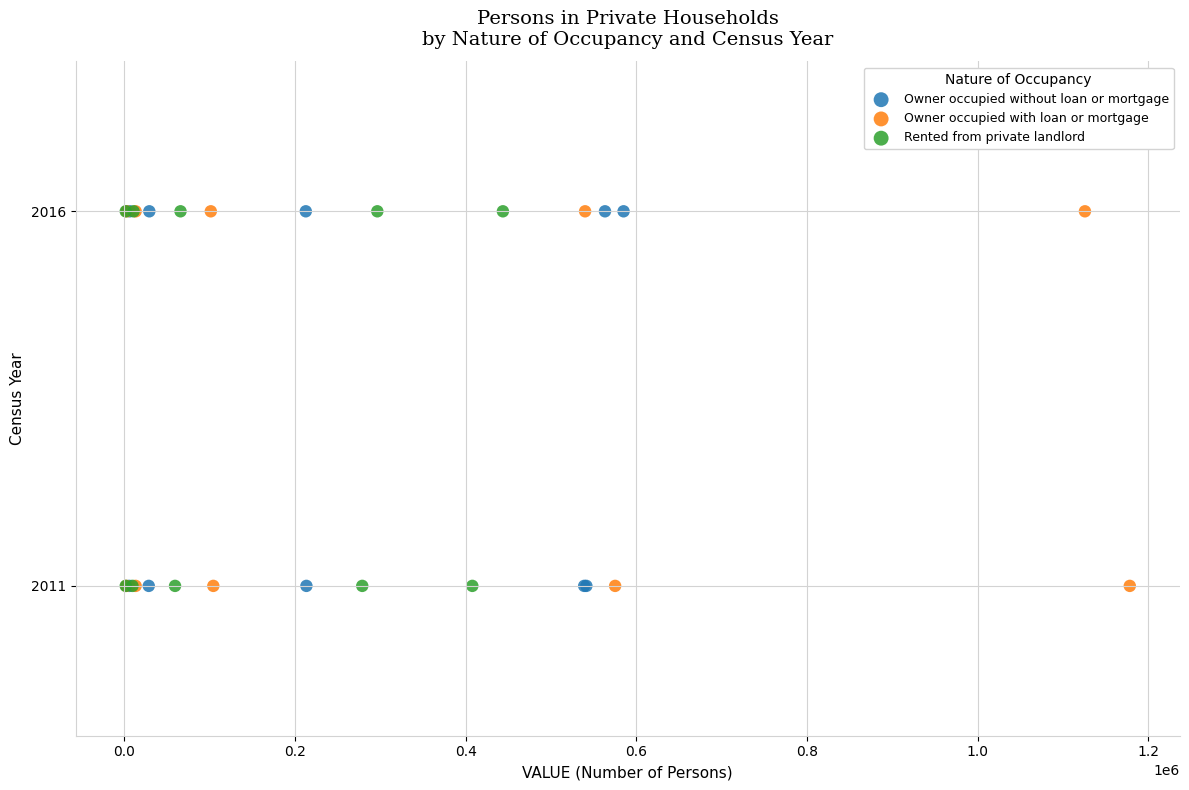

What are all the series names shown in the legend?

Owner occupied without loan or mortgage, Owner occupied with loan or mortgage, Rented from private landlord